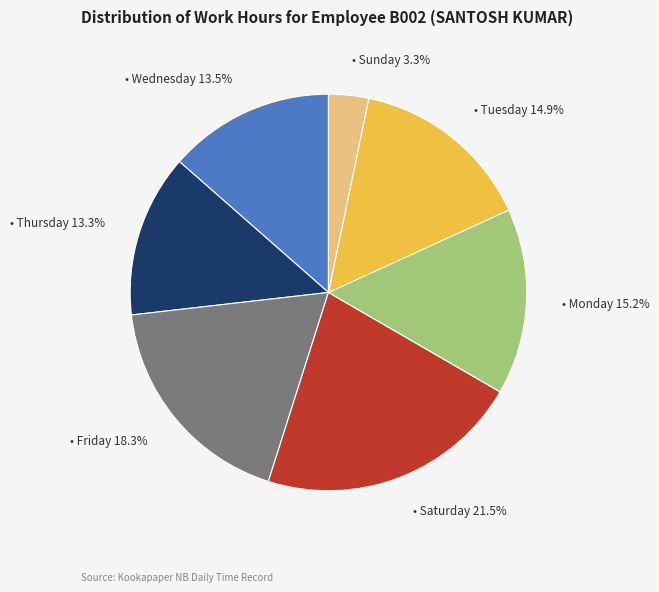

Is there a majority slice in this chart?

No